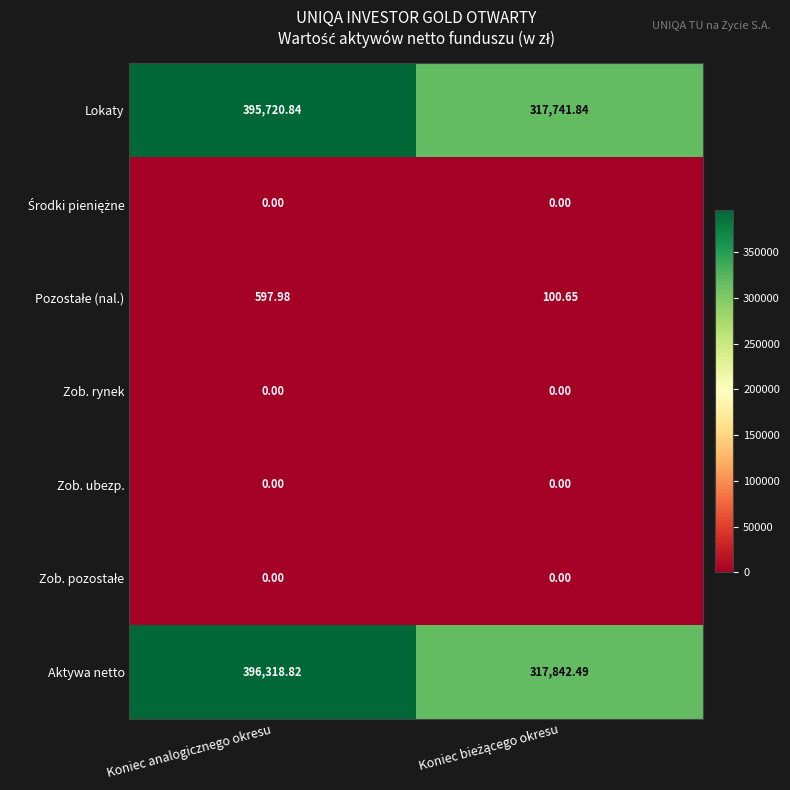

Which series has the largest total across all categories?

Aktywa netto